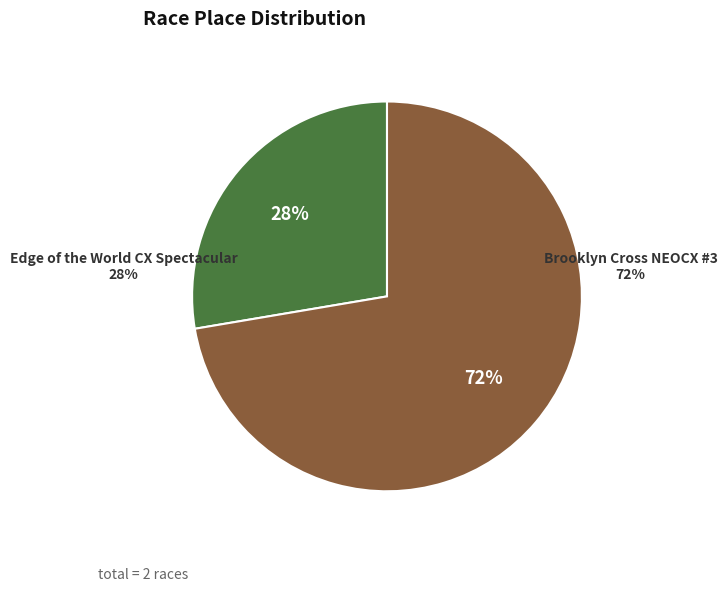

Between Brooklyn Cross NEOCX #3 and Edge of the World CX Spectacular, which is larger?

Brooklyn Cross NEOCX #3